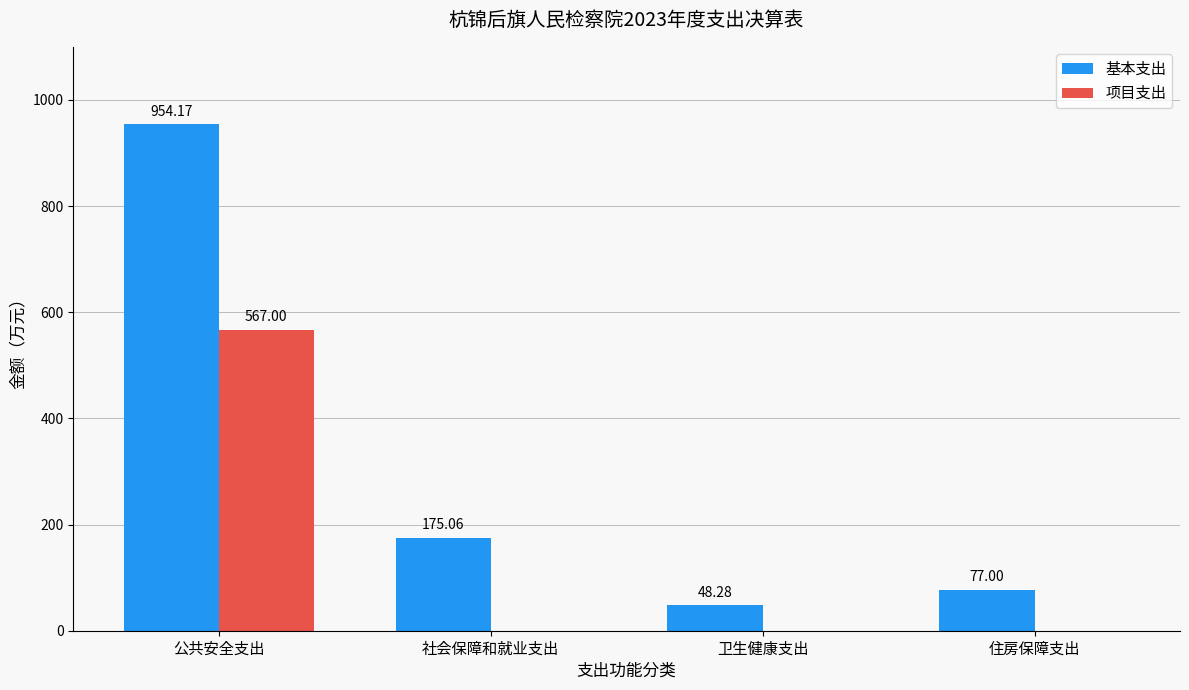

How many values in the 项目支出 series exceed 0?

1